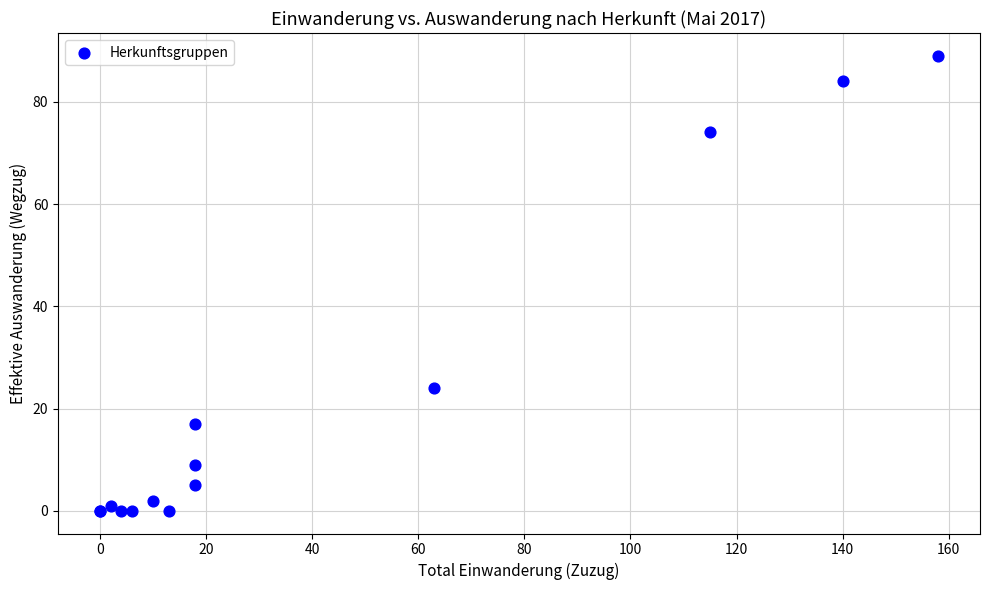

What Y value in the scatter plot is closest to 44?

24